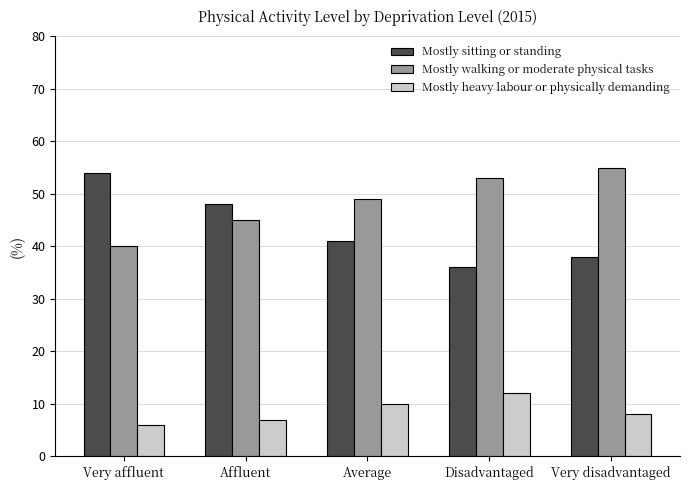

What is the average value of the Mostly sitting or standing series?

43